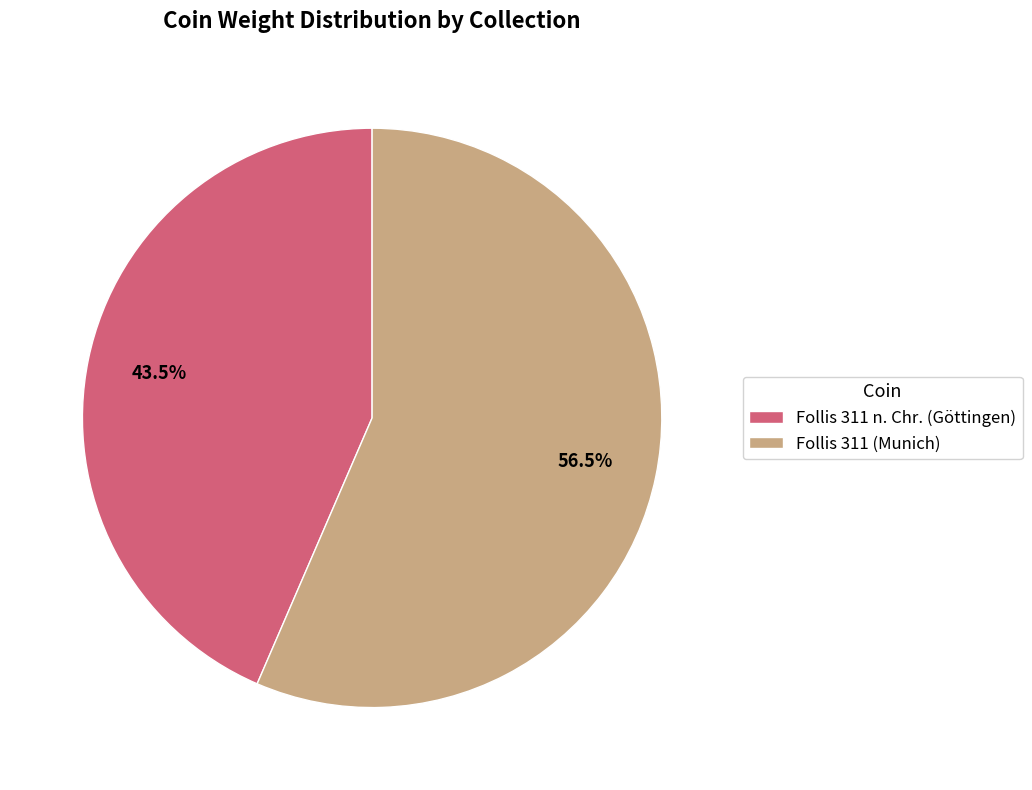

To the nearest percent, what is the difference between the largest and smallest slice percentages?

13%